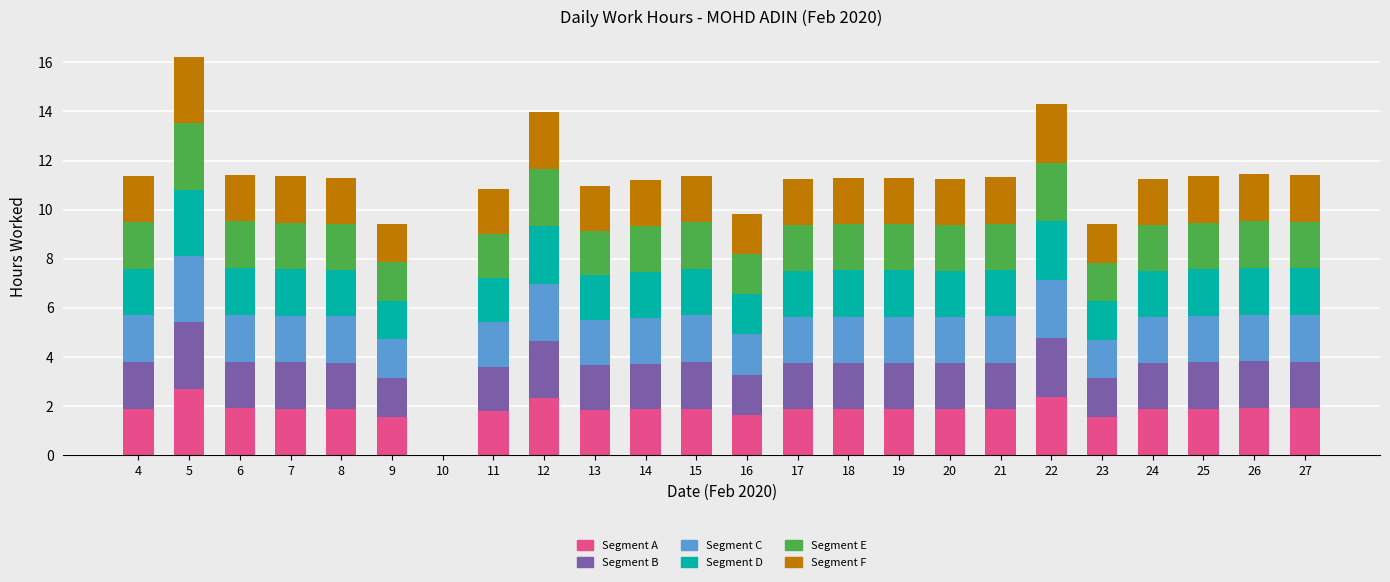

The value of Segment A at 8 is 3.4. True or false?

False